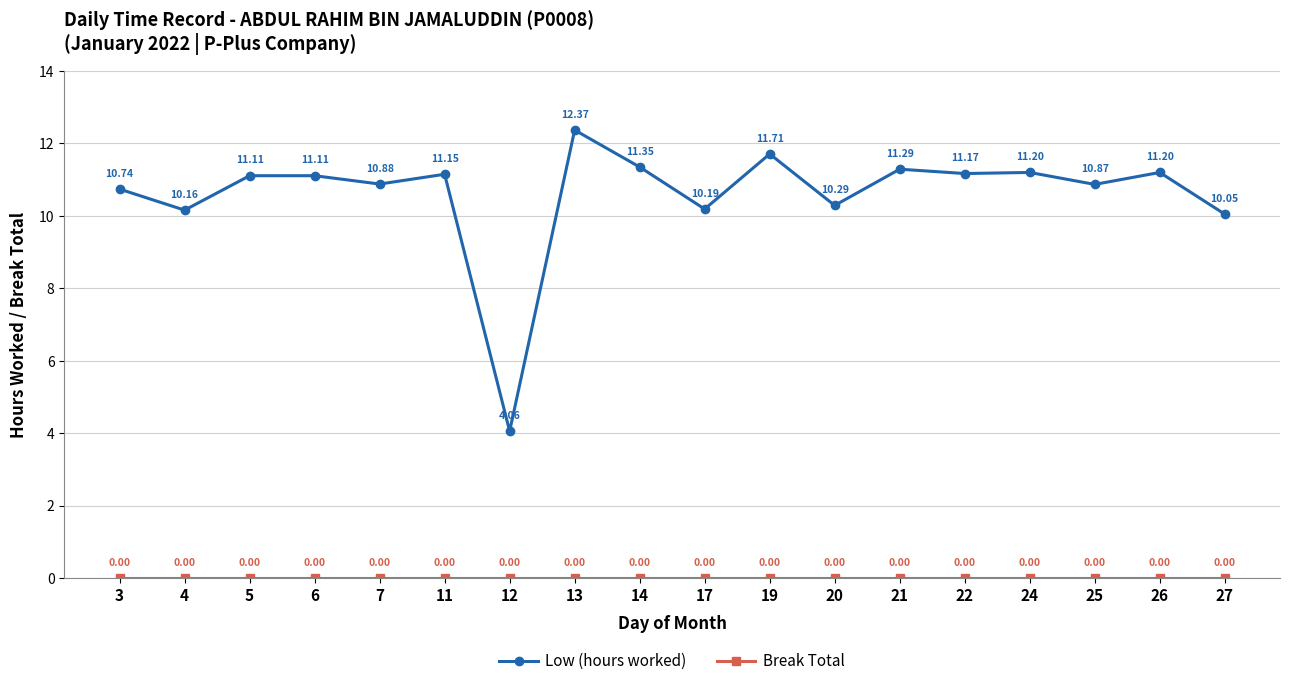

What is the value of the Low (hours worked) point at the 3rd from the left?

11.1